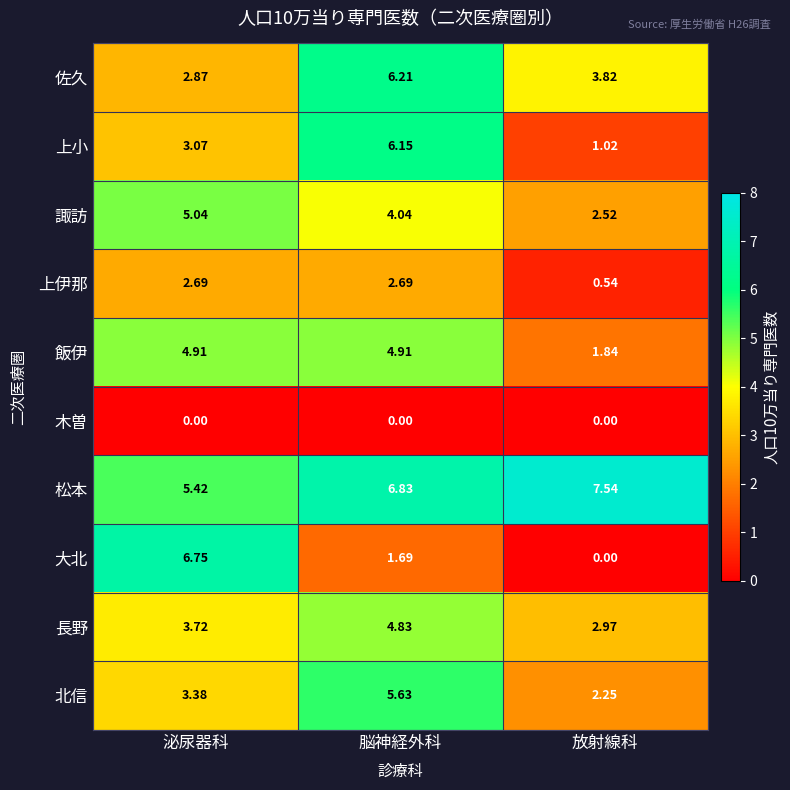

At which category does the chart reach its peak across all series?

放射線科